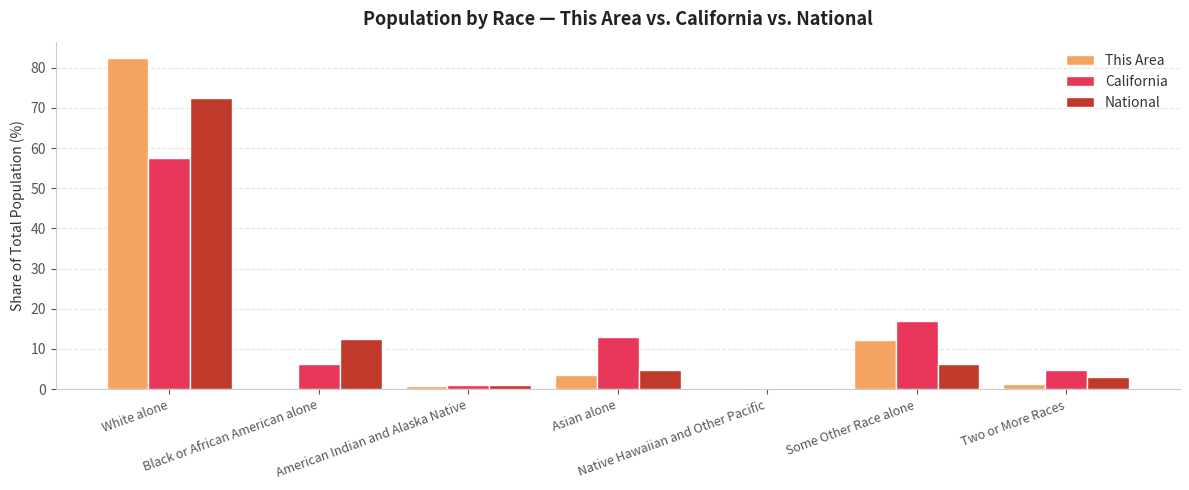

Reading left to right, what are all the values shown in this chart?

This Area: White alone=82.3	Black or African American alone=0.0	American Indian and Alaska Native=0.7	Asian alone=3.6	Native Hawaiian and Other Pacific=0.0	Some Other Race alone=12.2	Two or More Races=1.2
California: White alone=57.6	Black or African American alone=6.2	American Indian and Alaska Native=1.0	Asian alone=13.0	Native Hawaiian and Other Pacific=0.4	Some Other Race alone=17.0	Two or More Races=4.9
National: White alone=72.4	Black or African American alone=12.6	American Indian and Alaska Native=0.9	Asian alone=4.8	Native Hawaiian and Other Pacific=0.2	Some Other Race alone=6.2	Two or More Races=2.9